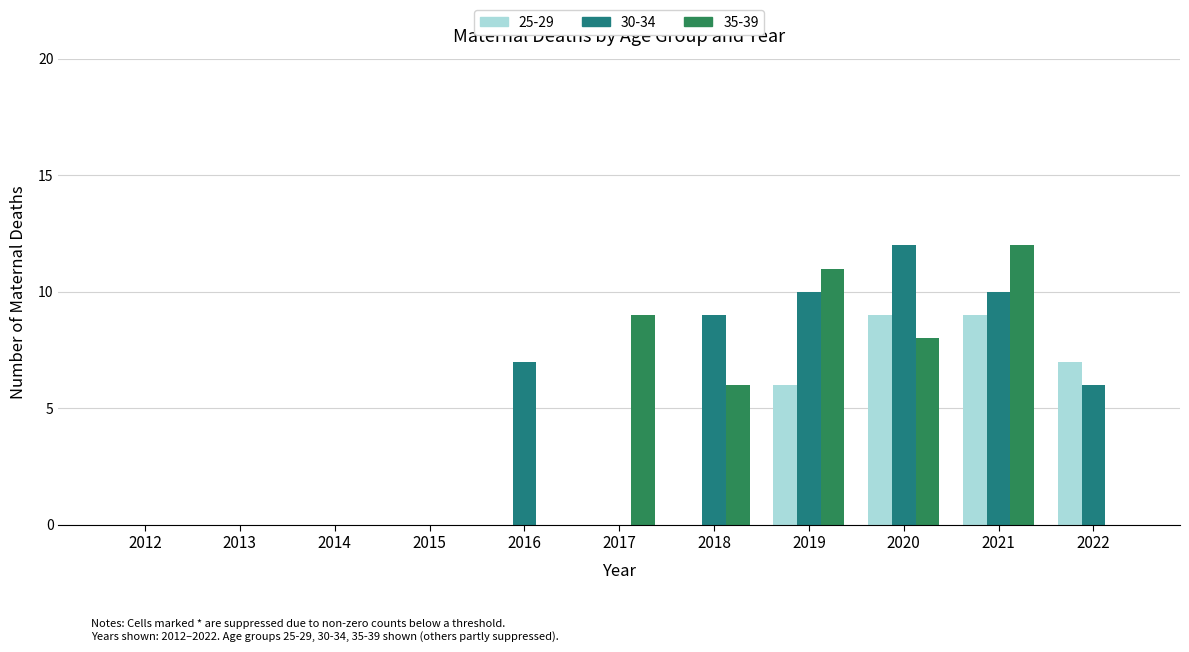

What is the total value across all series at 2017?

9